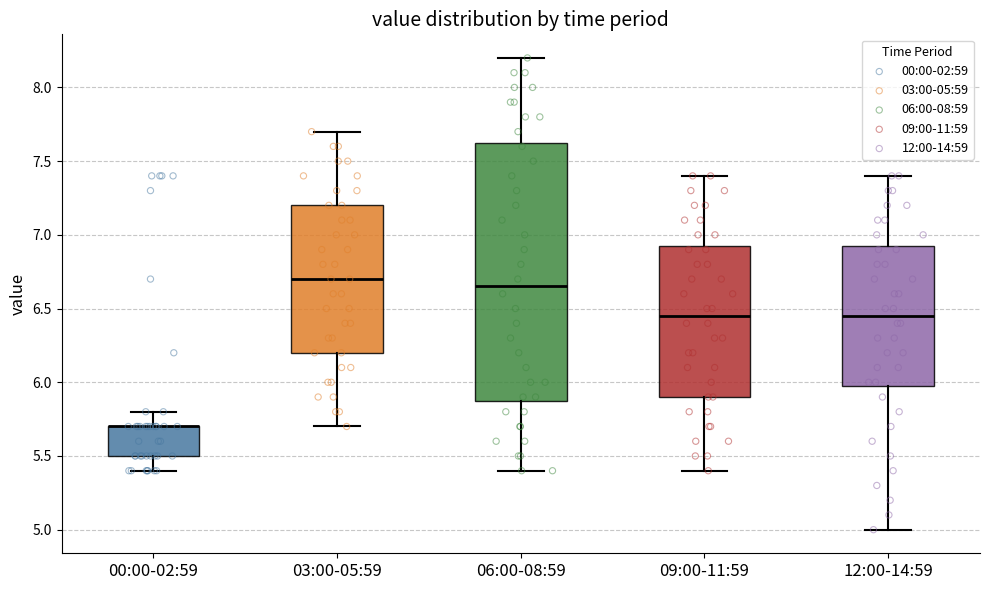

Reading left to right, transcribe this box plot: for each box, give where its median line is, the range the box spans, and where its two whiskers end, as read against the y-axis. The values are not printed on the chart, so give them approximately, as read against the axis.

00:00-02:59: median 5.70 (drawn on the box's upper edge), box 5.50 to 5.70, whiskers 5.40 to 5.80
03:00-05:59: median 6.70, box 6.20 to 7.20, whiskers 5.70 to 7.70
06:00-08:59: median 6.65, box 5.90 to 7.65, whiskers 5.40 to 8.20
09:00-11:59: median 6.45, box 5.90 to 6.95, whiskers 5.40 to 7.40
12:00-14:59: median 6.45, box 6.00 to 6.95, whiskers 5.00 to 7.40